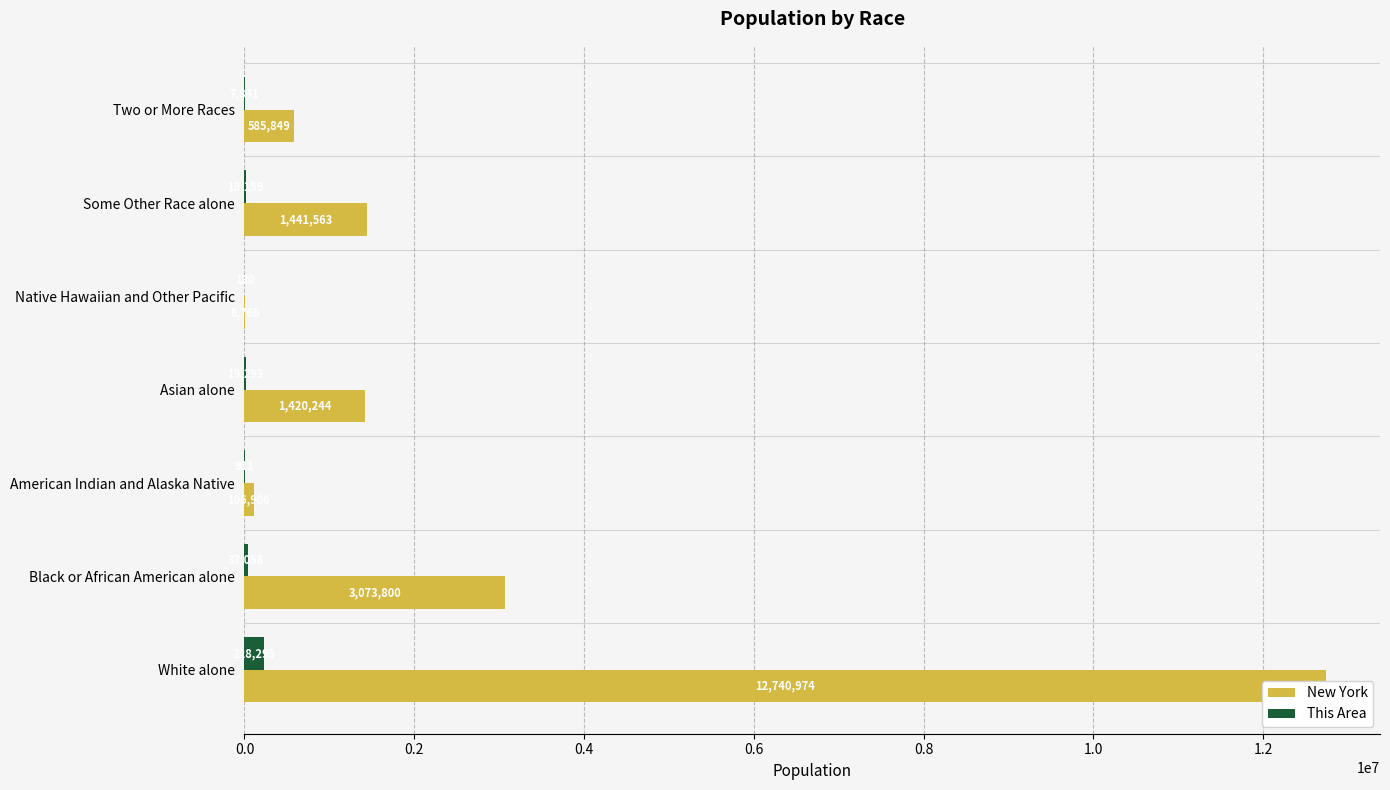

How many bars are there in total?

14